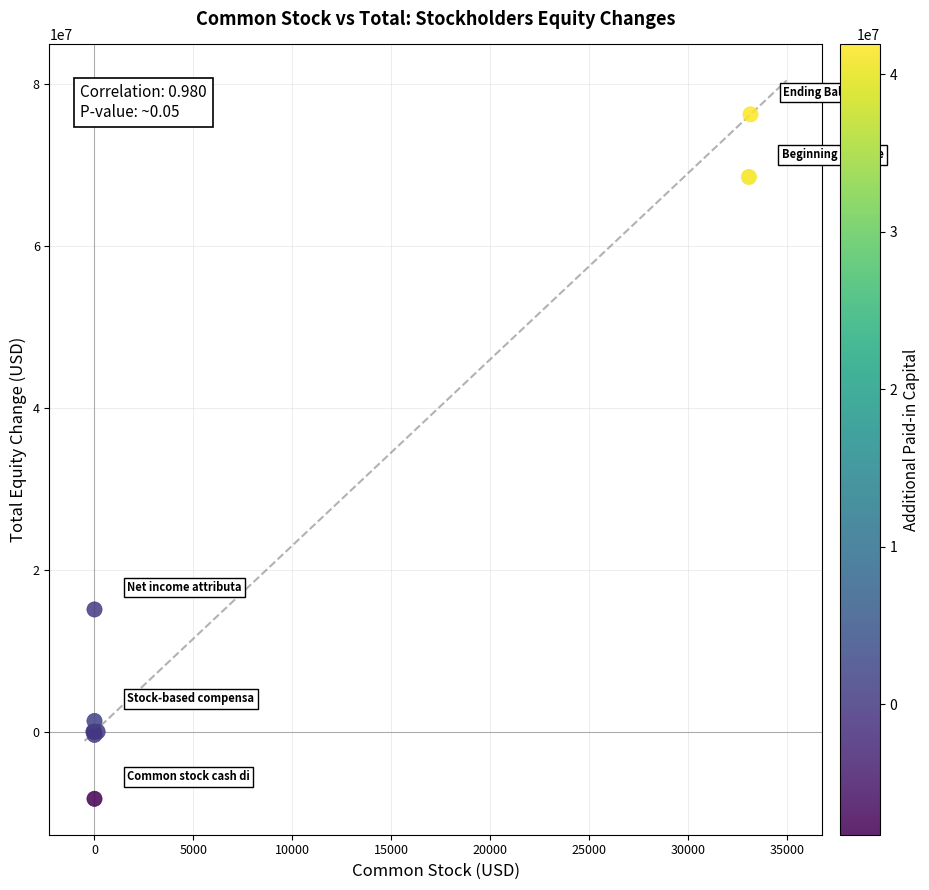

What Y value in the scatter plot is closest to 33955648?

15085734